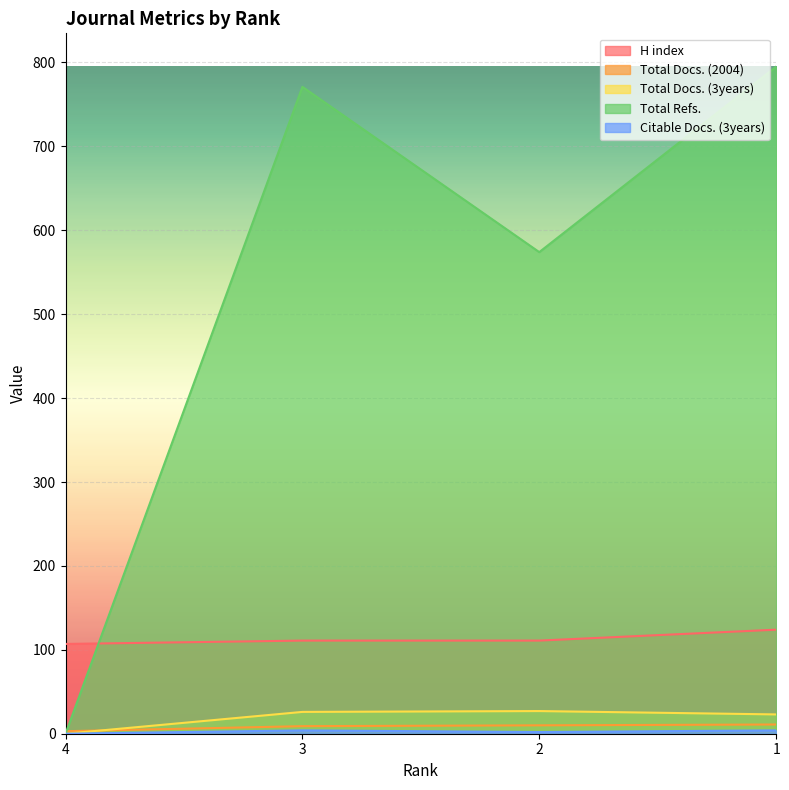

What value does the Total Docs. (2004) series have at 1?

11